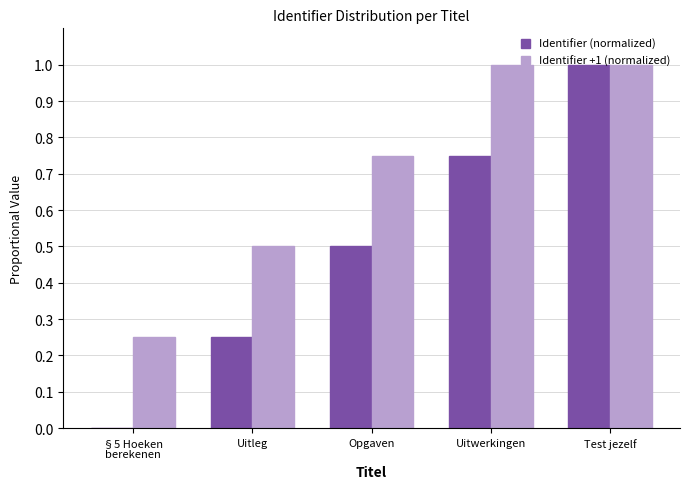

What is the greatest value displayed?

1.0